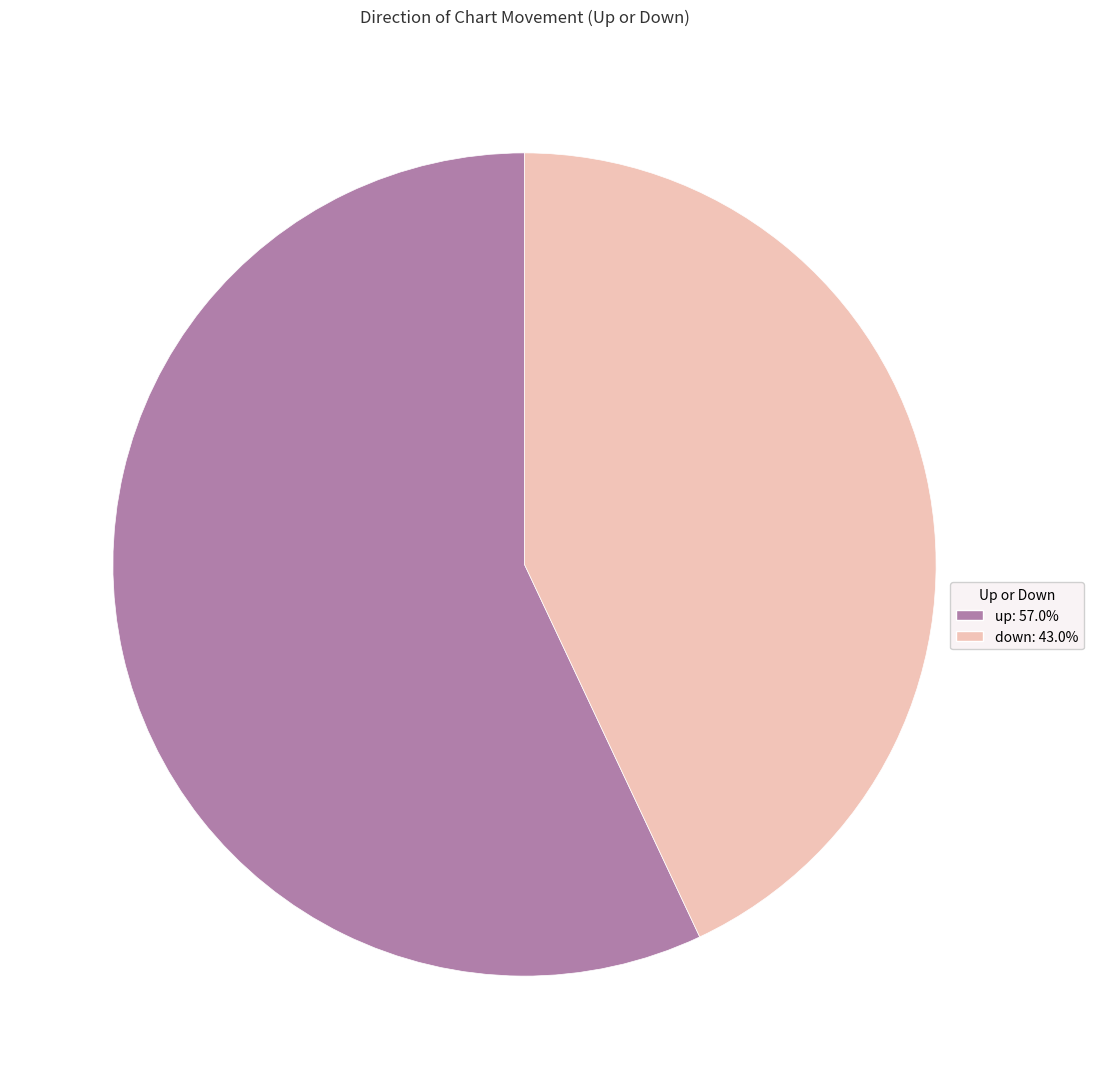

The down slice represents 43% of the pie. True or false?

True